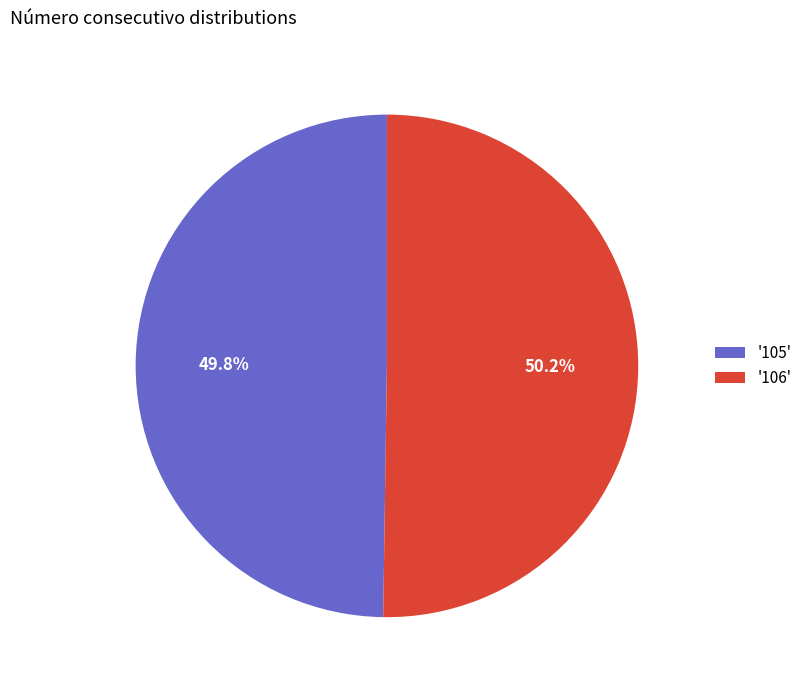

Approximately how many times larger is the value at '106' compared to '105'?

1.0